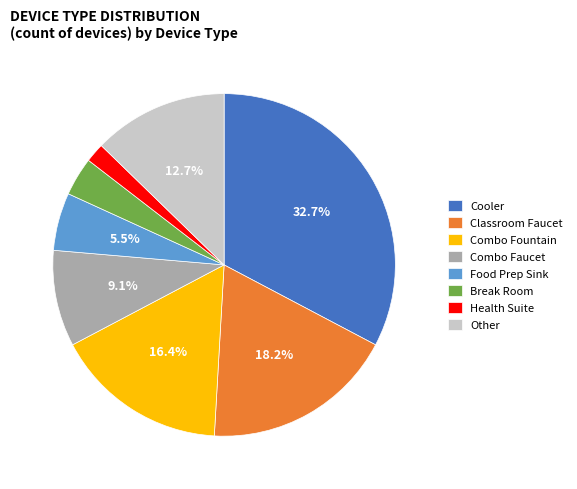

Combined, what portion of the pie is Cooler and Combo Fountain?

49.1%